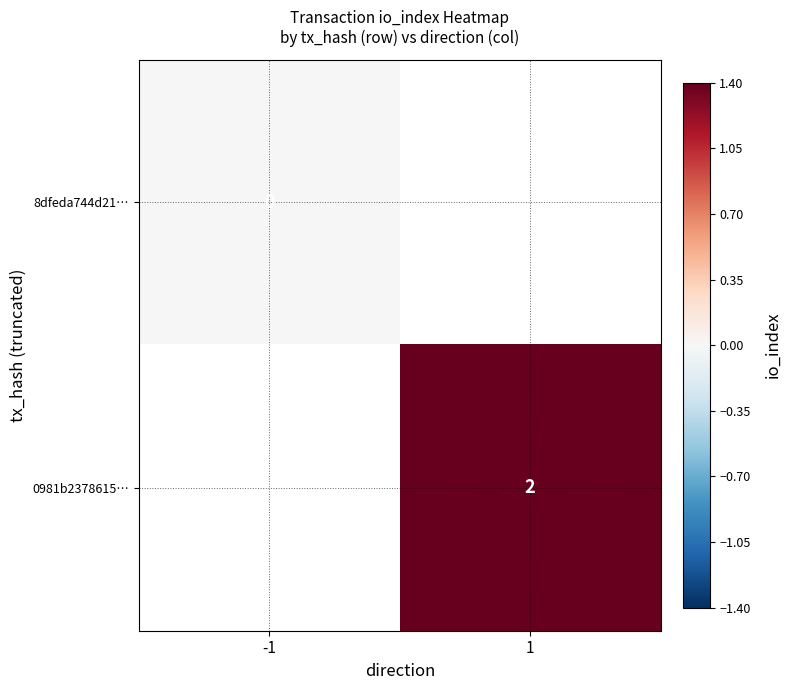

Rank the series at -1 from highest to lowest value.

8dfeda744d21…, 0981b2378615…